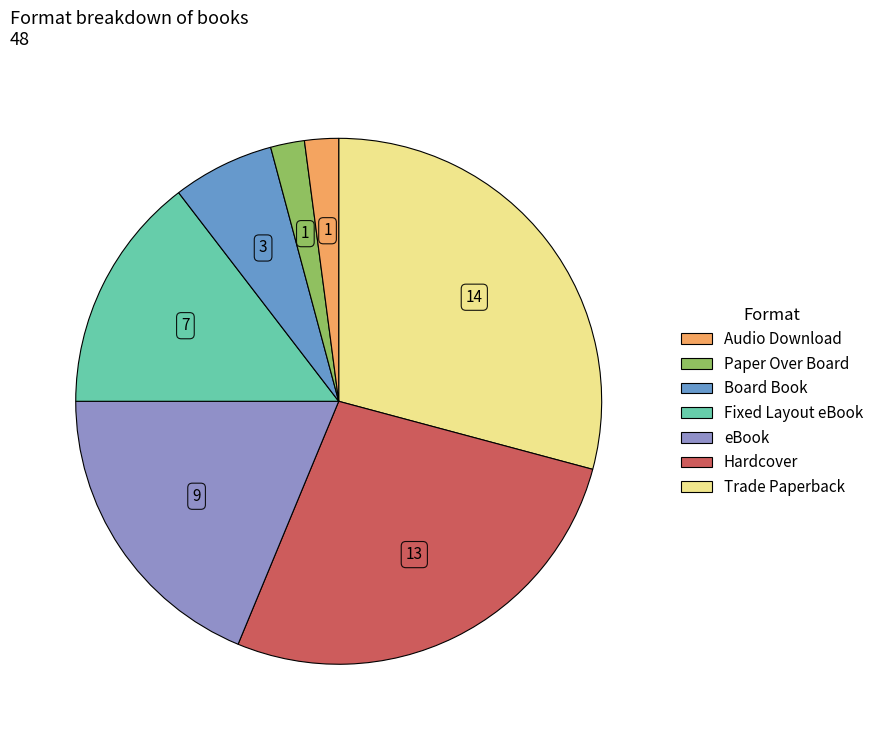

Is there a majority slice in this chart?

No